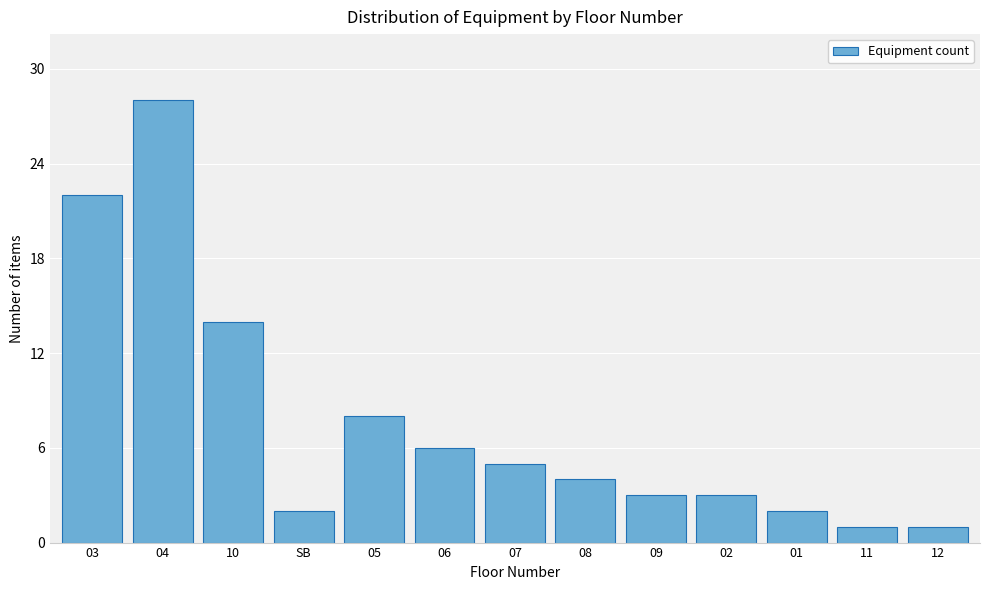

Reading left to right, extract all data points from this chart.

22	28	14	2	8	6	5	4	3	3	2	1	1